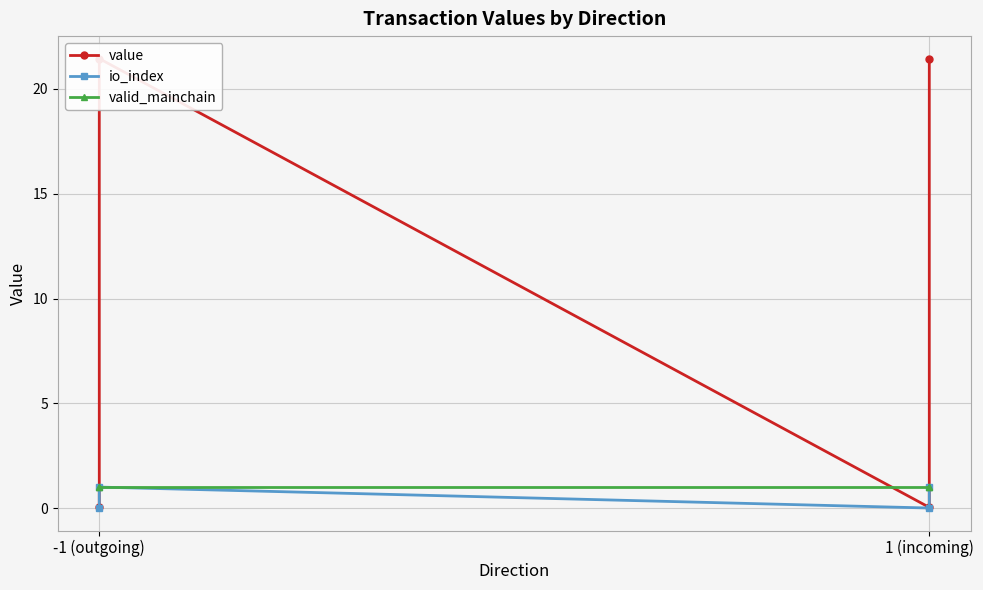

What is the value of the valid_mainchain point at the 4th from the left?

1.0